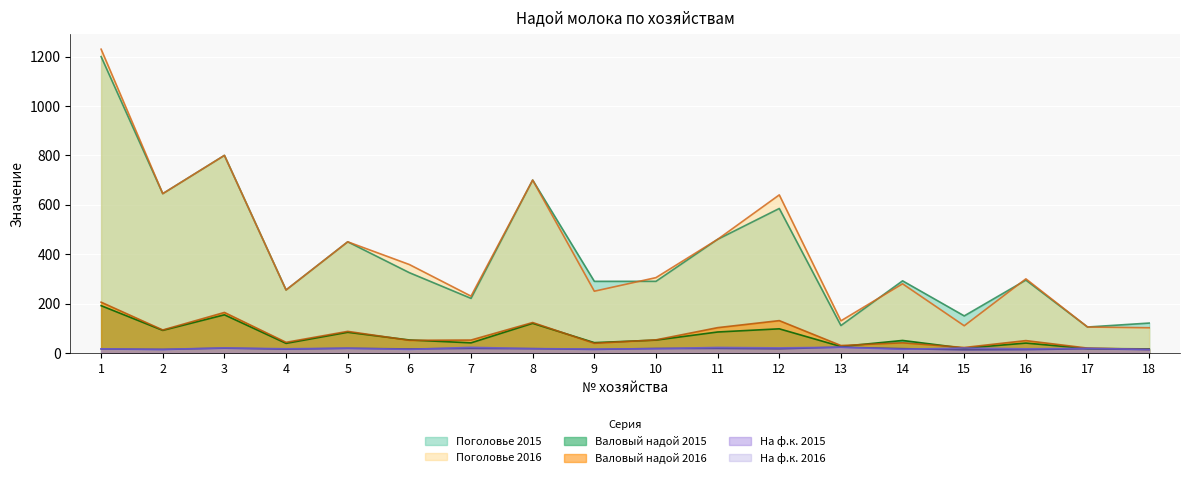

In Валовый надой 2016, how many points are lower than both neighbors (excluding endpoints)?

6